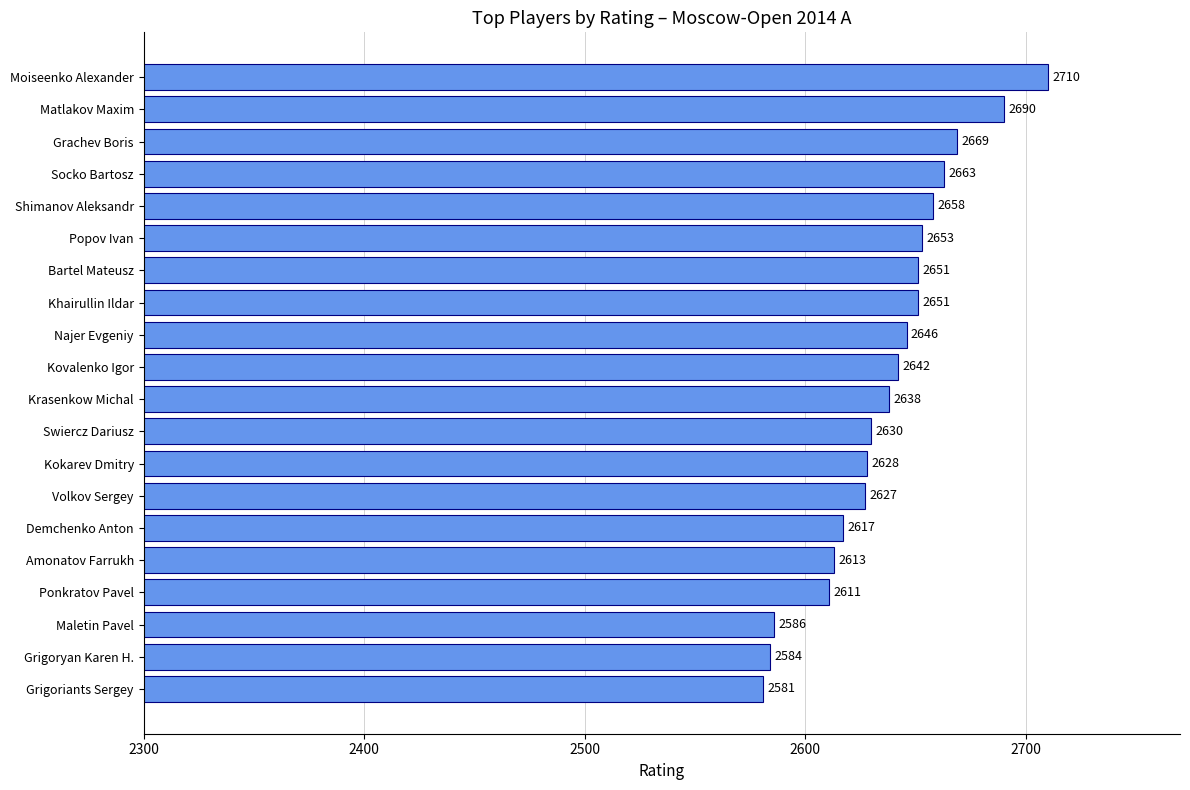

What is the change in value from Khairullin Ildar to Swiercz Dariusz?

-21